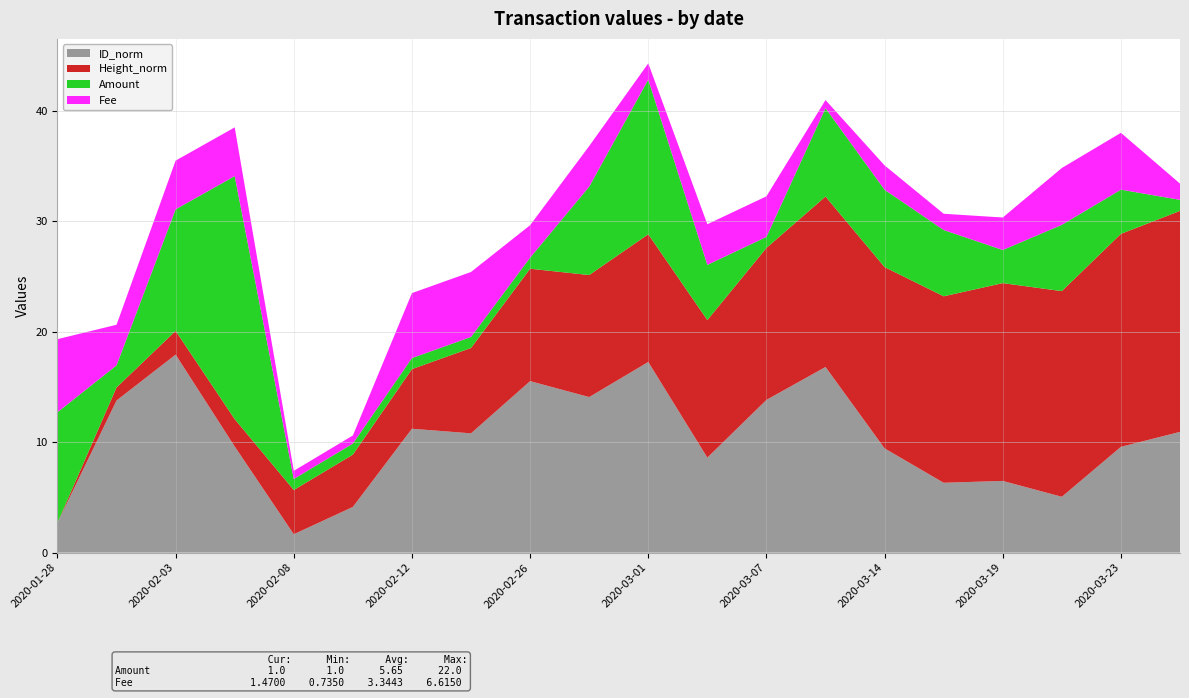

The value of ID_norm at 2020-03-23 is 3.8. True or false?

False